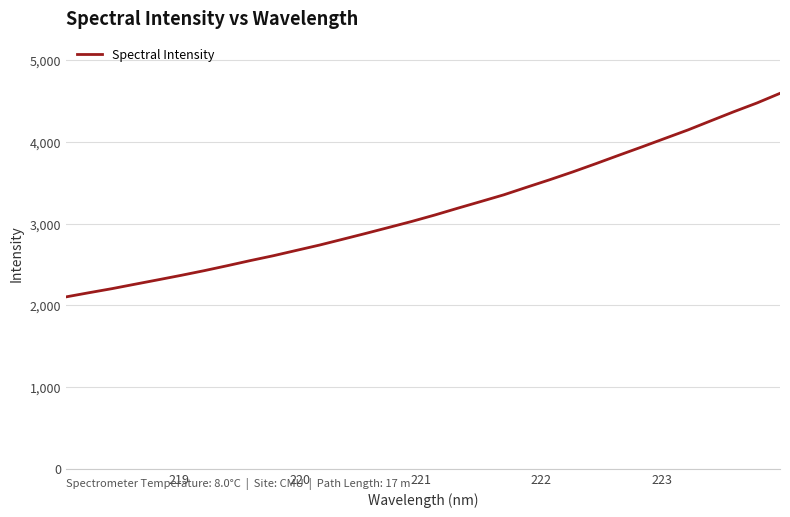

True or false: there are more than 1 points higher than both neighbors.

False